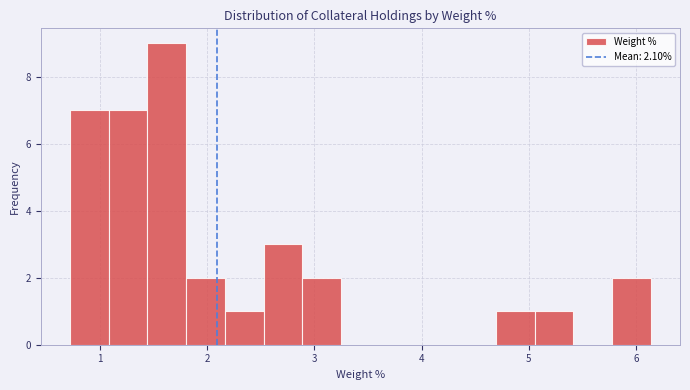

Around what value on the x-axis is the tallest bar? Give the approximate position of its centre, as read against the axis.

1.6